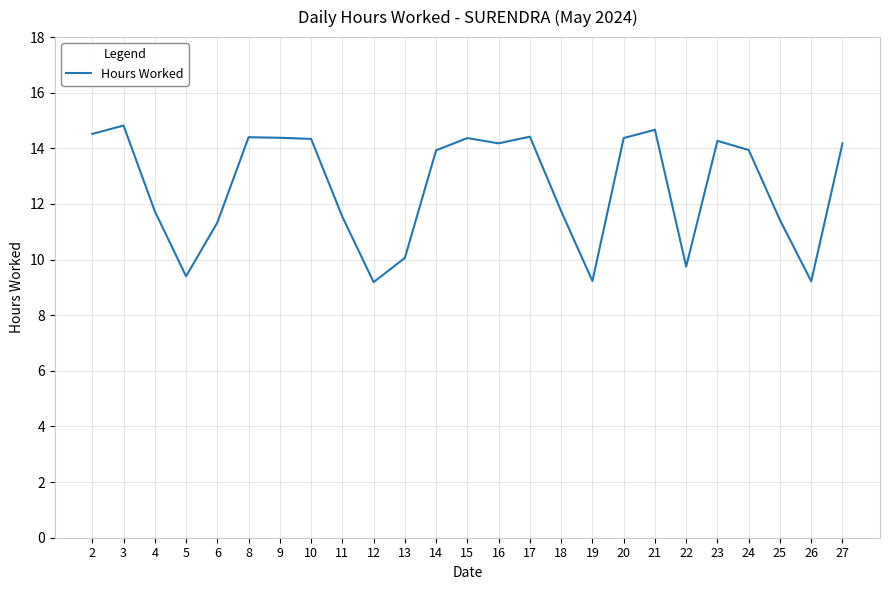

Which has a higher value, 10 or 12?

10